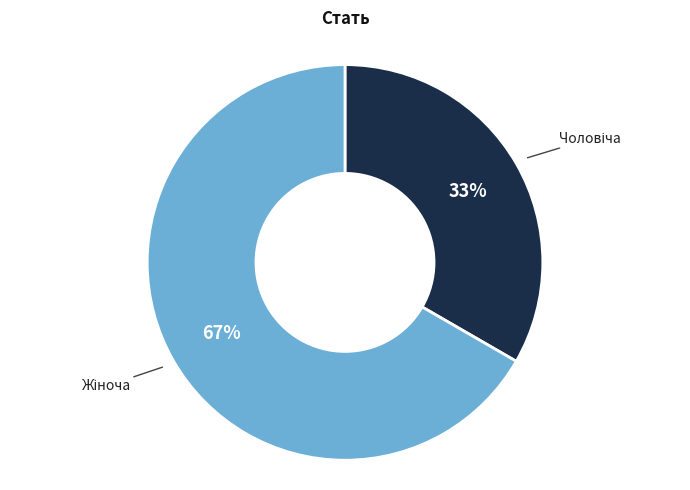

How many slices are in this pie chart?

2